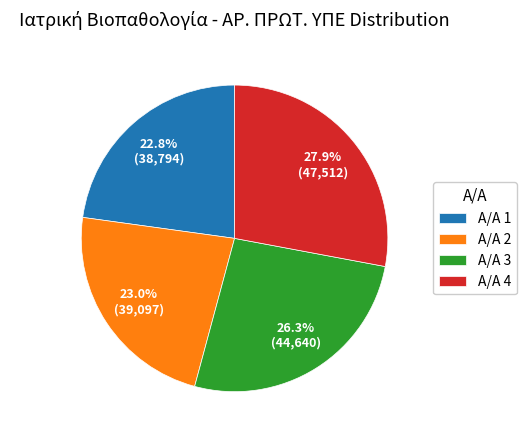

Between Α/Α 3 and Α/Α 2, which is larger?

Α/Α 3